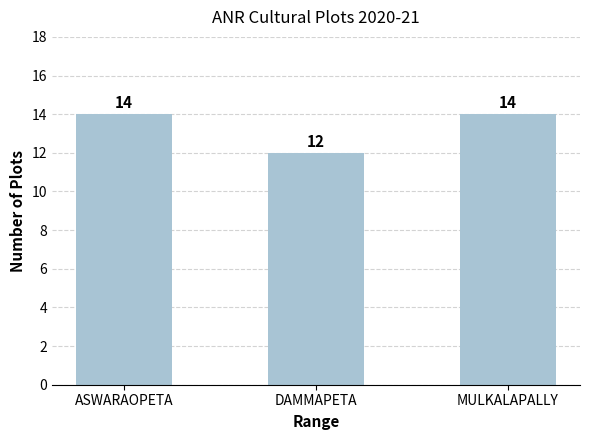

What is the label of the 3rd bar from the left?

MULKALAPALLY